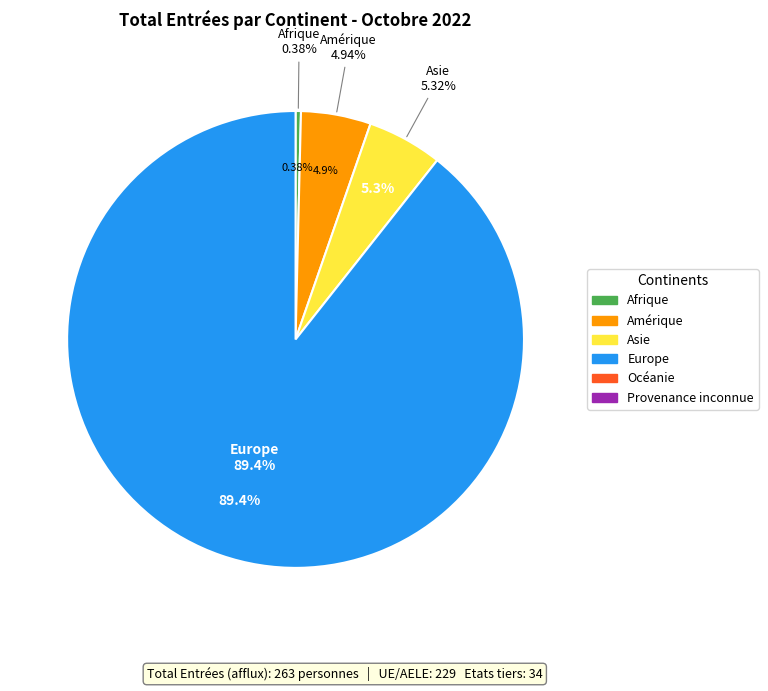

Rank the categories by value from lowest to highest.

Océanie, Provenance inconnue, Afrique, Amérique, Asie, Europe